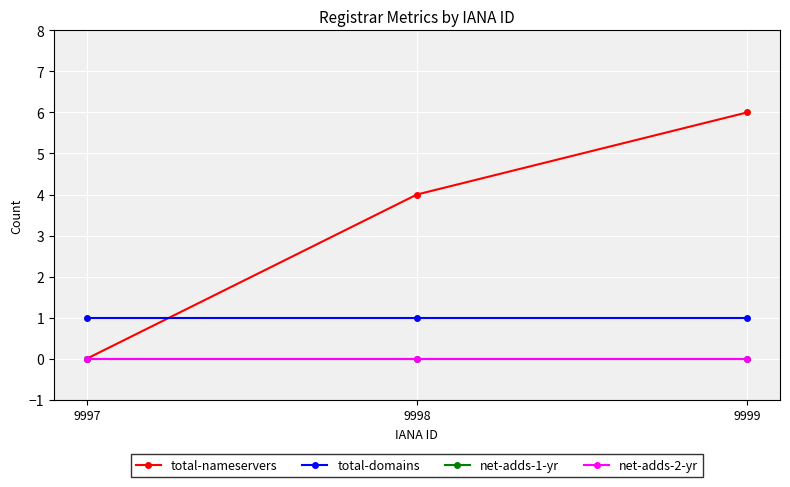

What is the total value across all series at 9999?

7